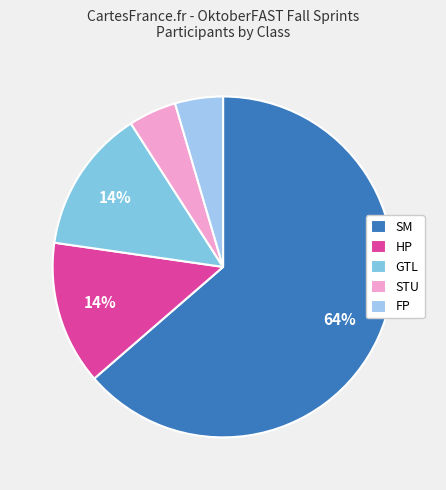

Is HP the majority of the pie?

No